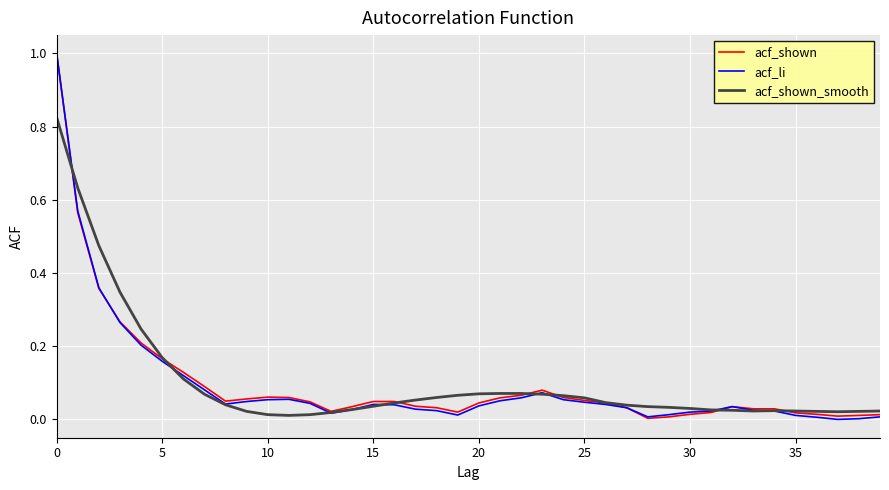

What is the greatest value displayed?

1.0